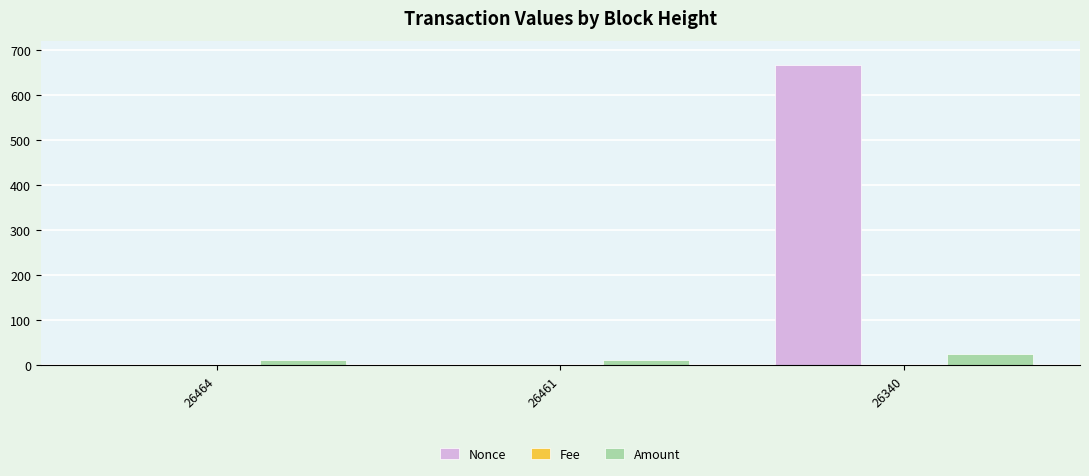

What is the sum of all Amount values?

50.9